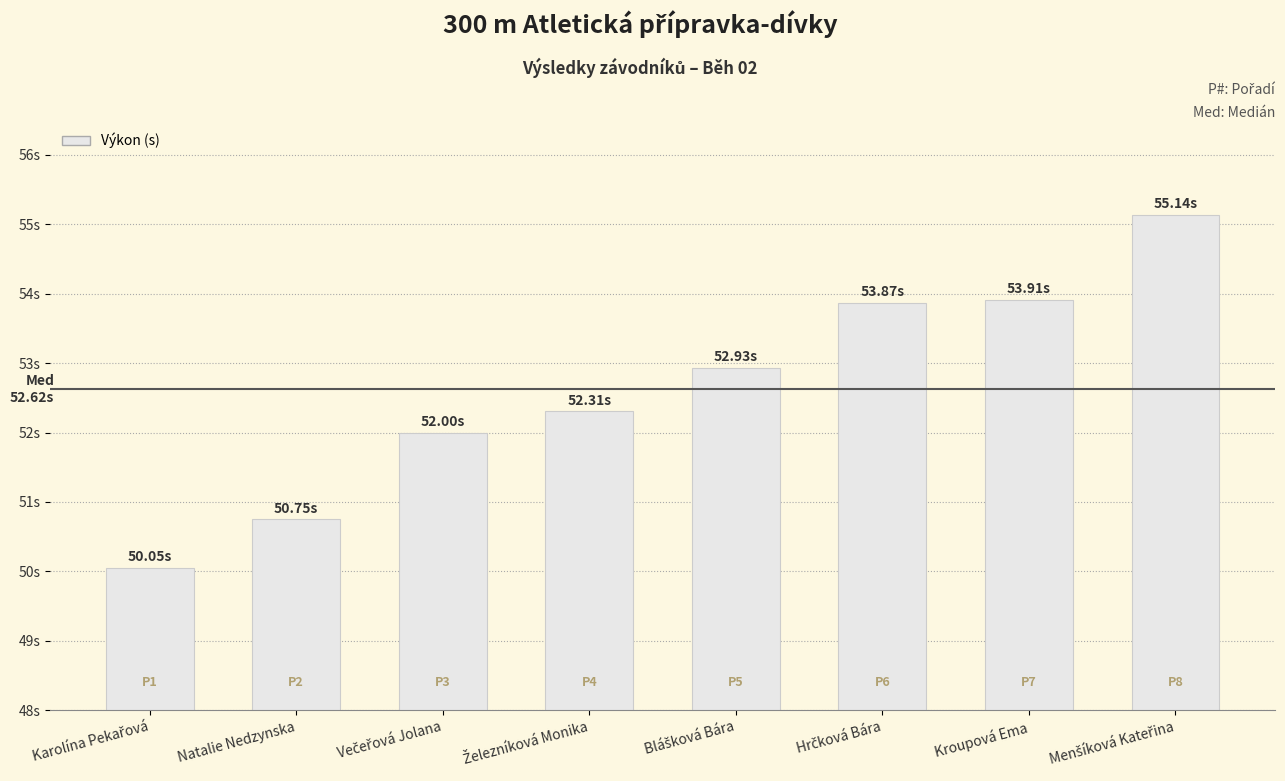

What is the change in value from Natalie Nedzynska to Hrčková Bára?

+3.1